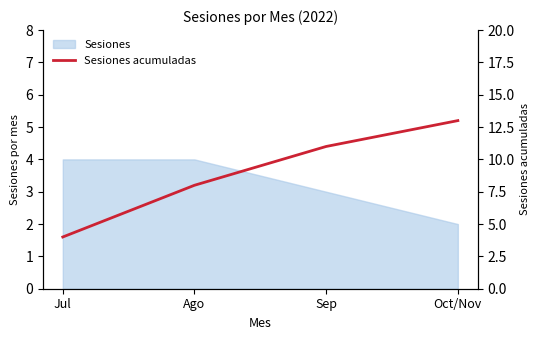

Reading left to right, list all the values displayed in this chart.

4	8	11	13